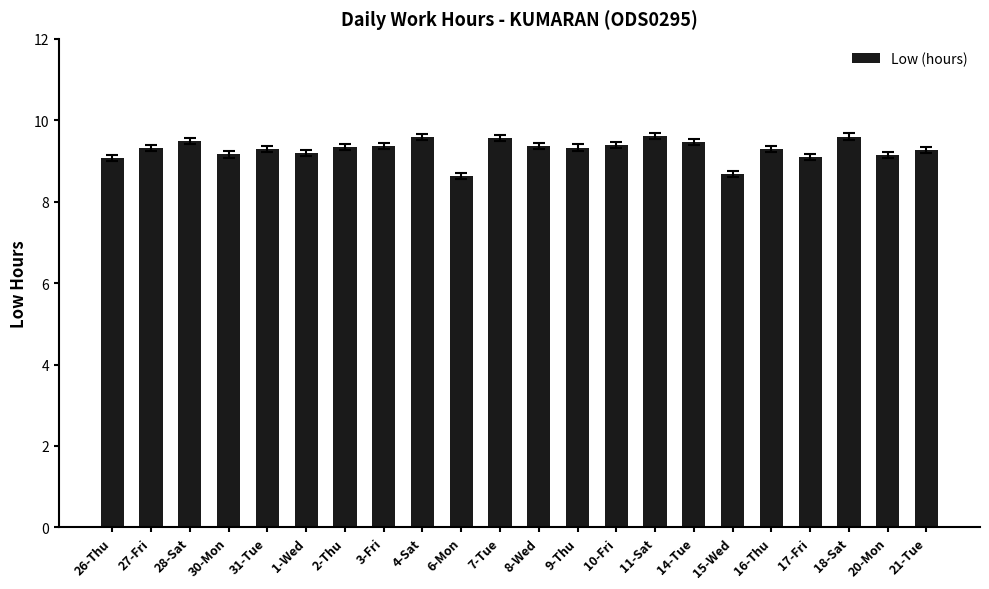

What is the smallest value displayed?

8.6